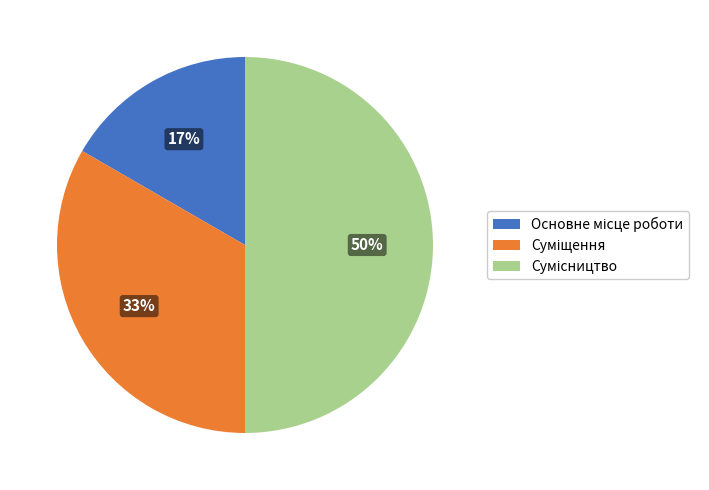

To the nearest percent, what is the average slice percentage?

33%